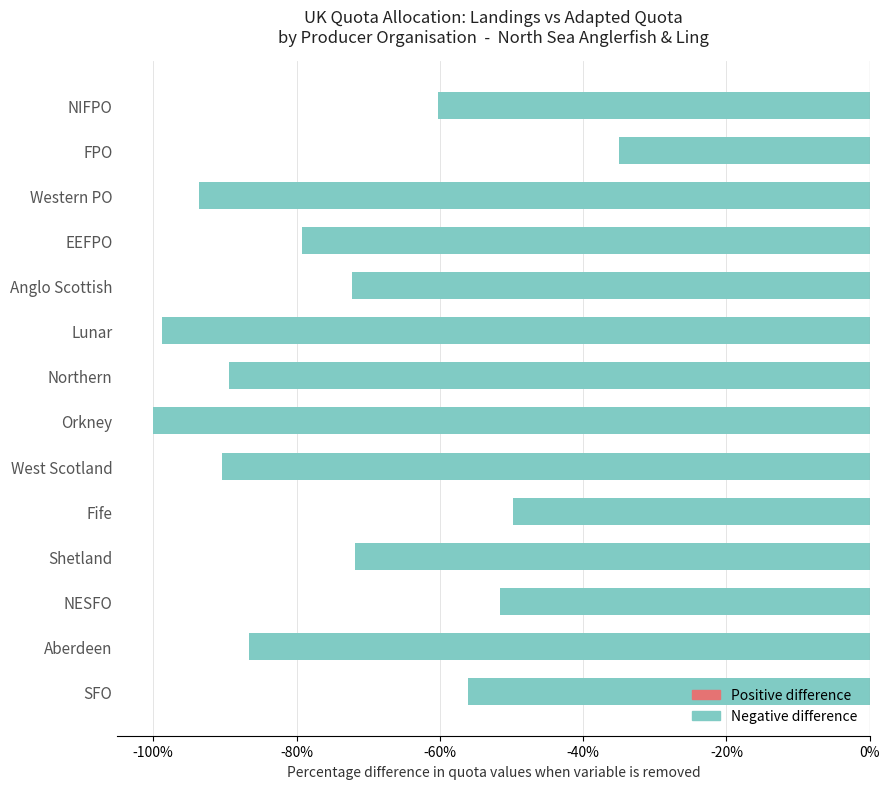

What is the sum of the values at Shetland and Western PO?

-165.5